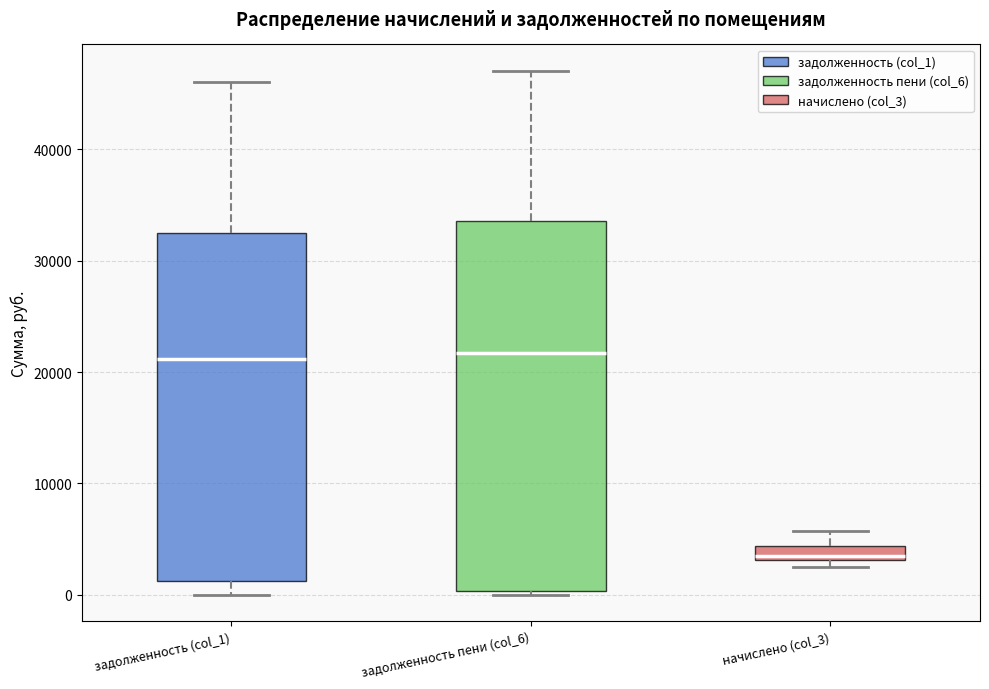

Where is the upper edge of the box for задолженность пени (col_6) on the y-axis? The values are not printed on the chart, so give them approximately, as read against the axis.

34000